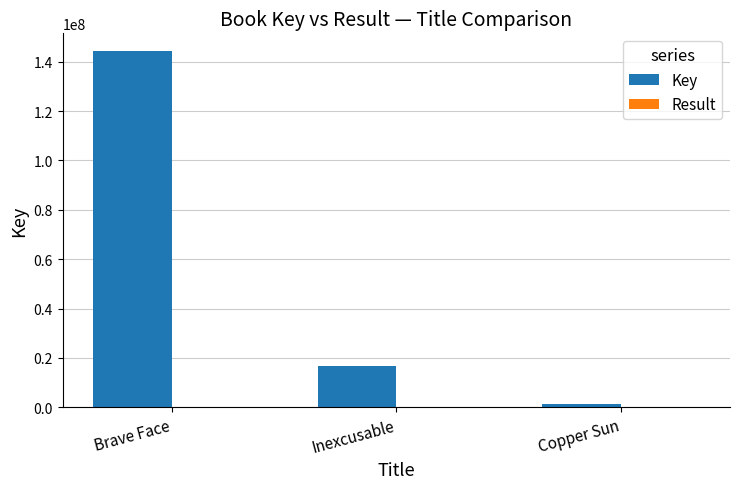

Between Brave Face and Inexcusable, which series saw the biggest shift?

Key